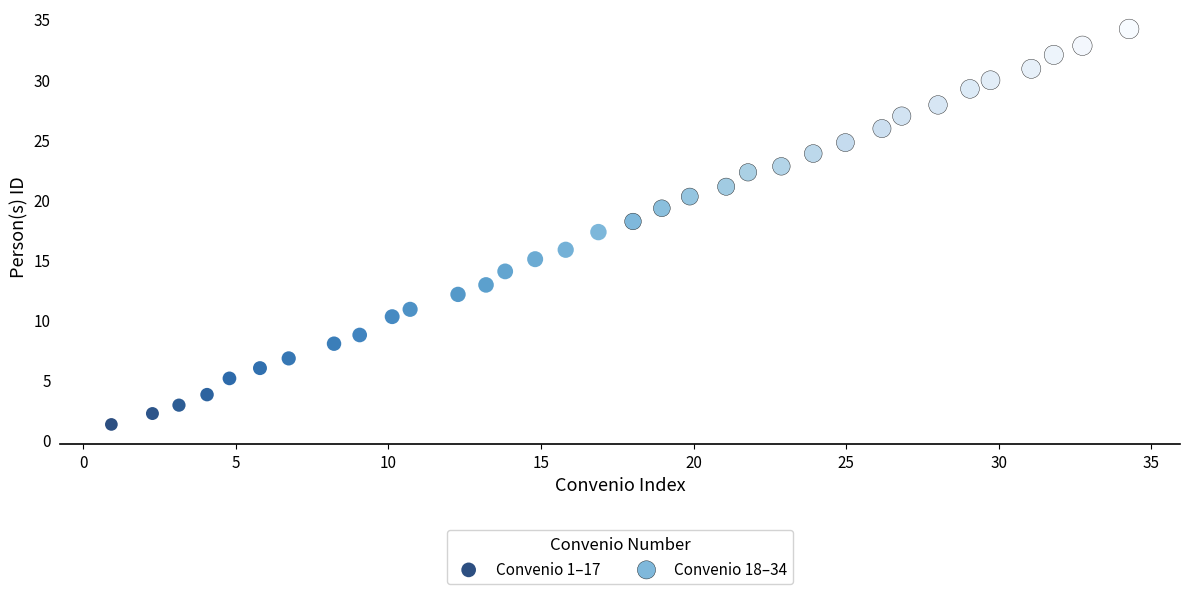

Which series contains the lowest Y value?

Convenio 1–17